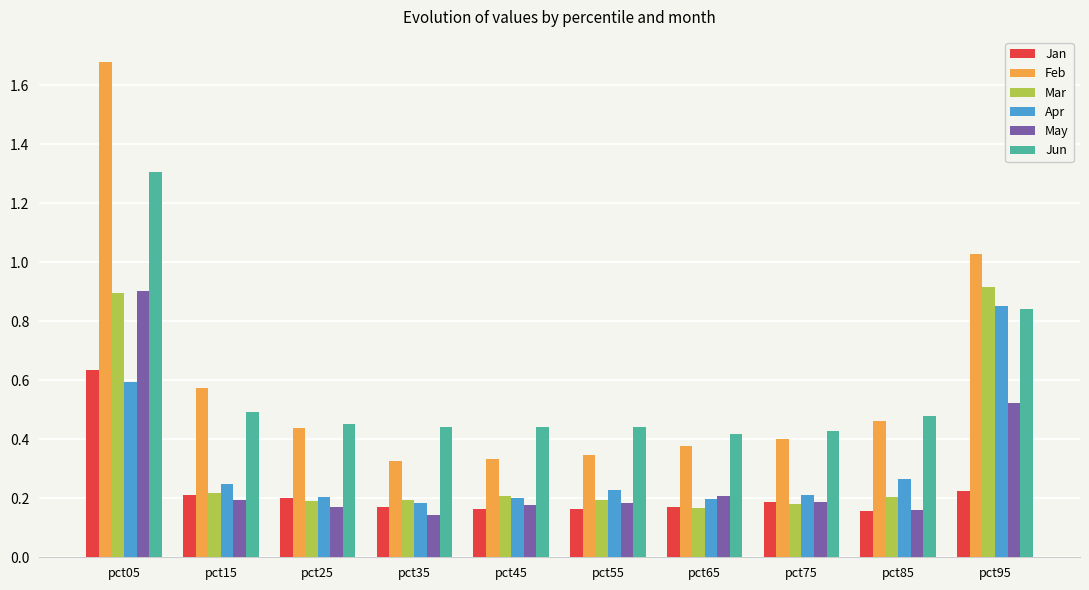

Between pct05 and pct95, which series saw the biggest shift?

Feb